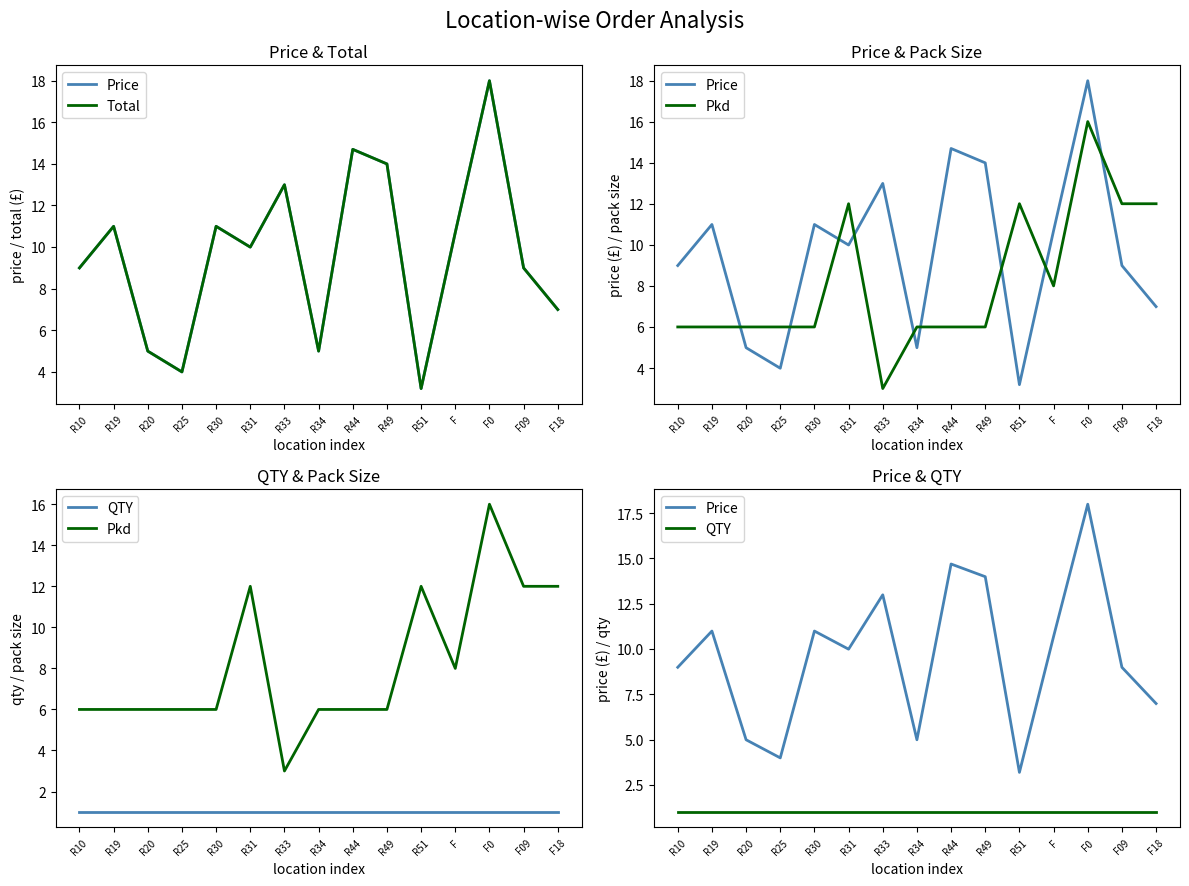

Where does the Total series first go above 9?

R19